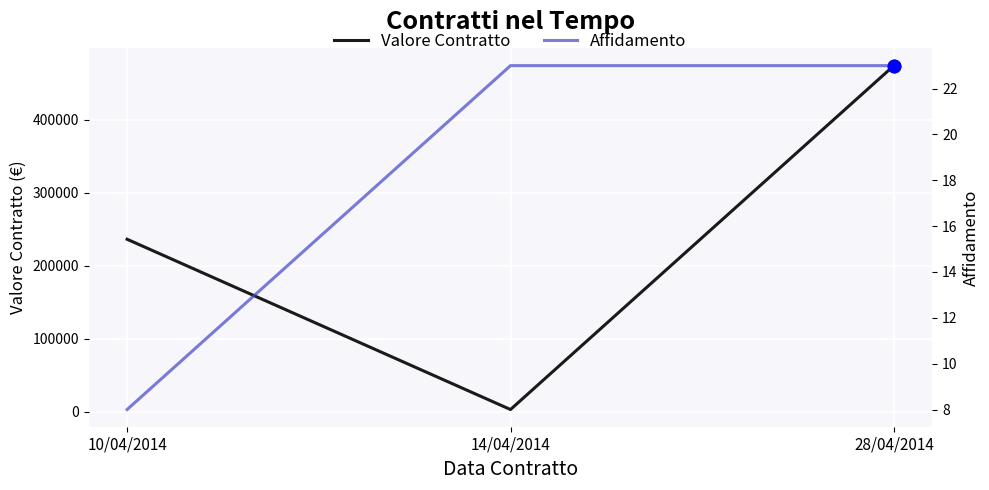

What position from the left is 28/04/2014?

3